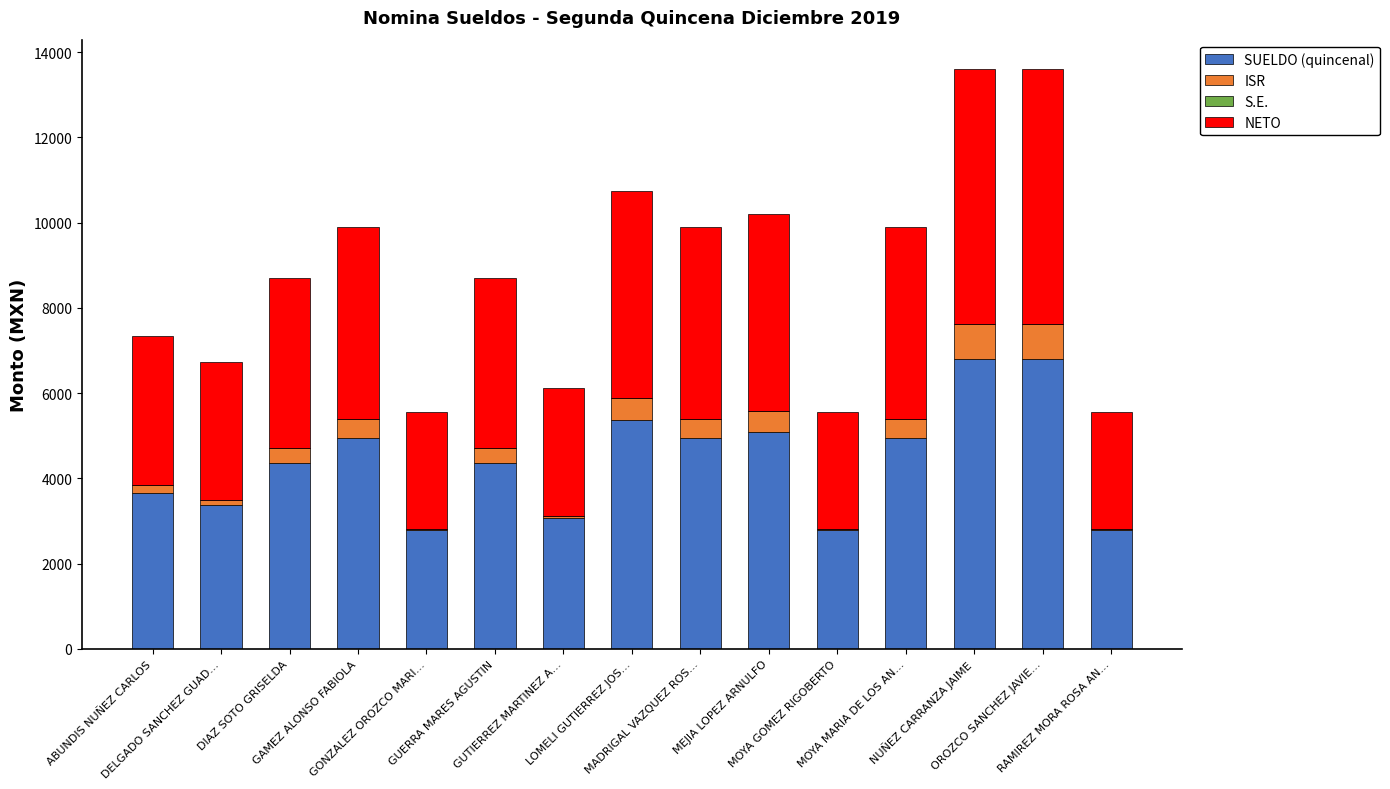

What is the sum of all SUELDO (quincenal) values?

66078.9